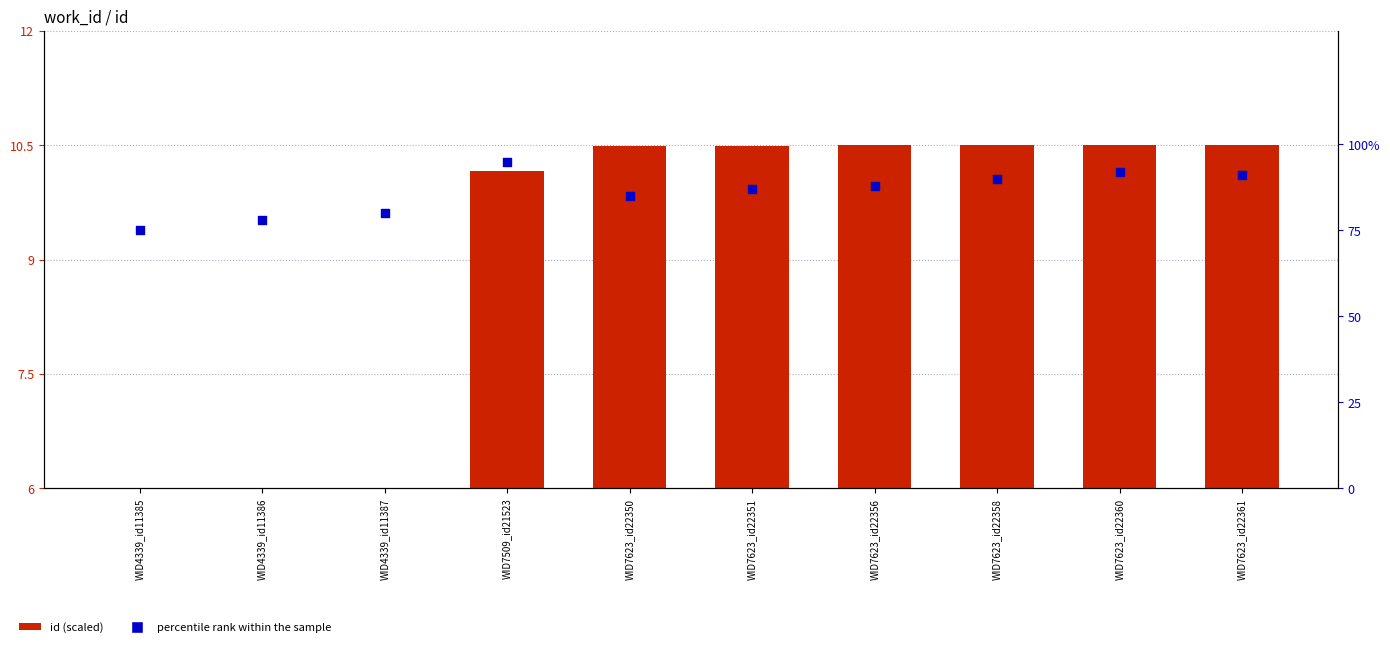

Which series has the largest total across all categories?

percentile rank within the sample